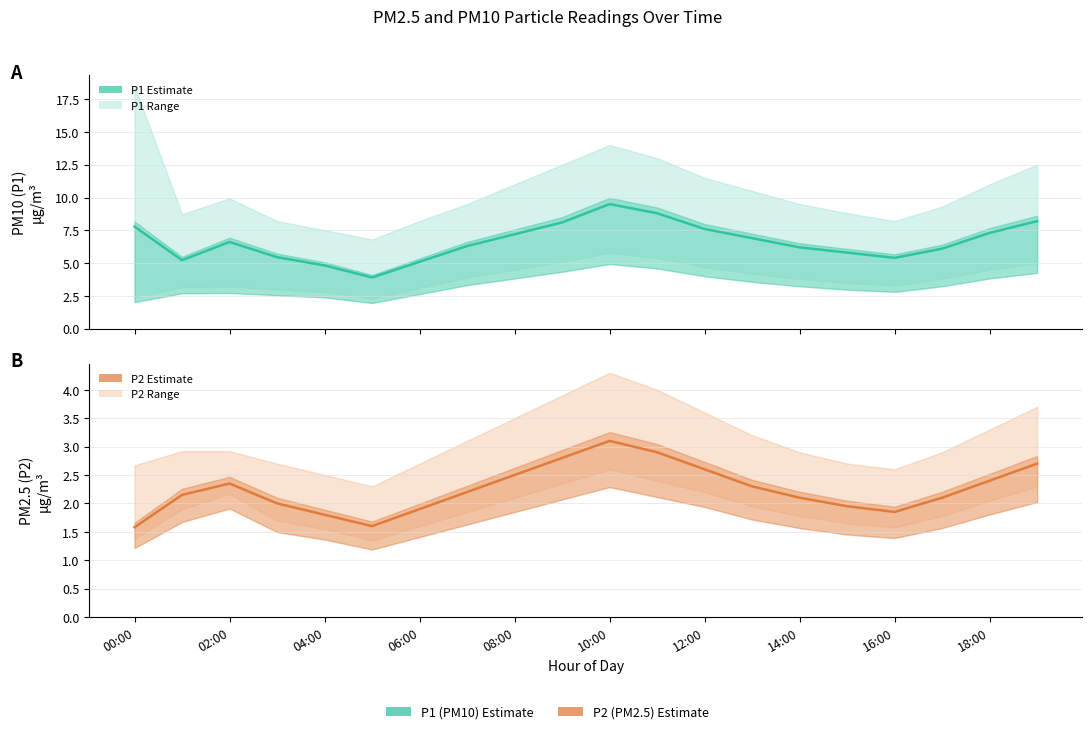

Which category has the lowest value in the P2 (PM2.5) Estimate series?

00:00